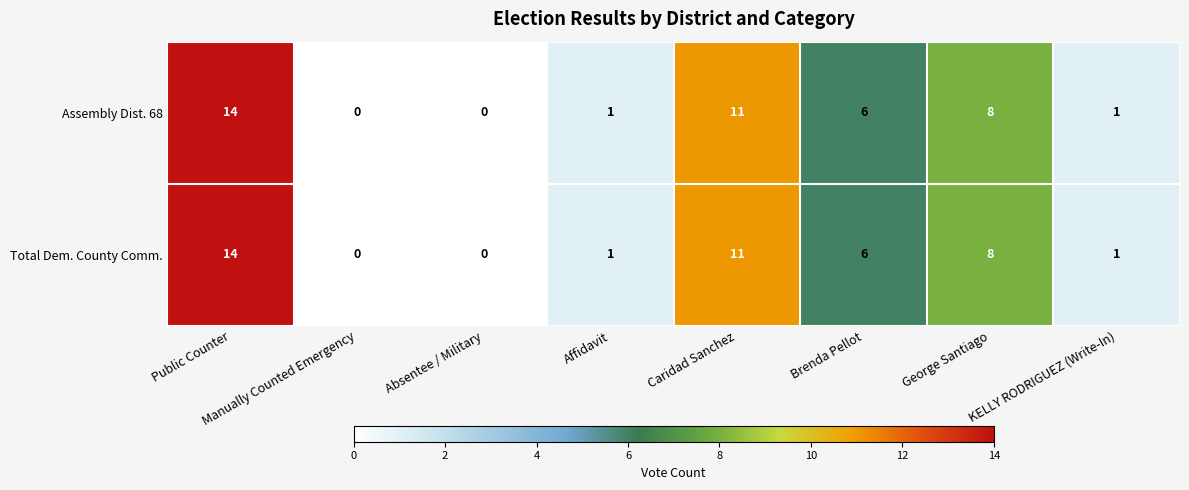

Is it true that Total Dem. County Comm. equals 0 at Manually Counted Emergency?

True